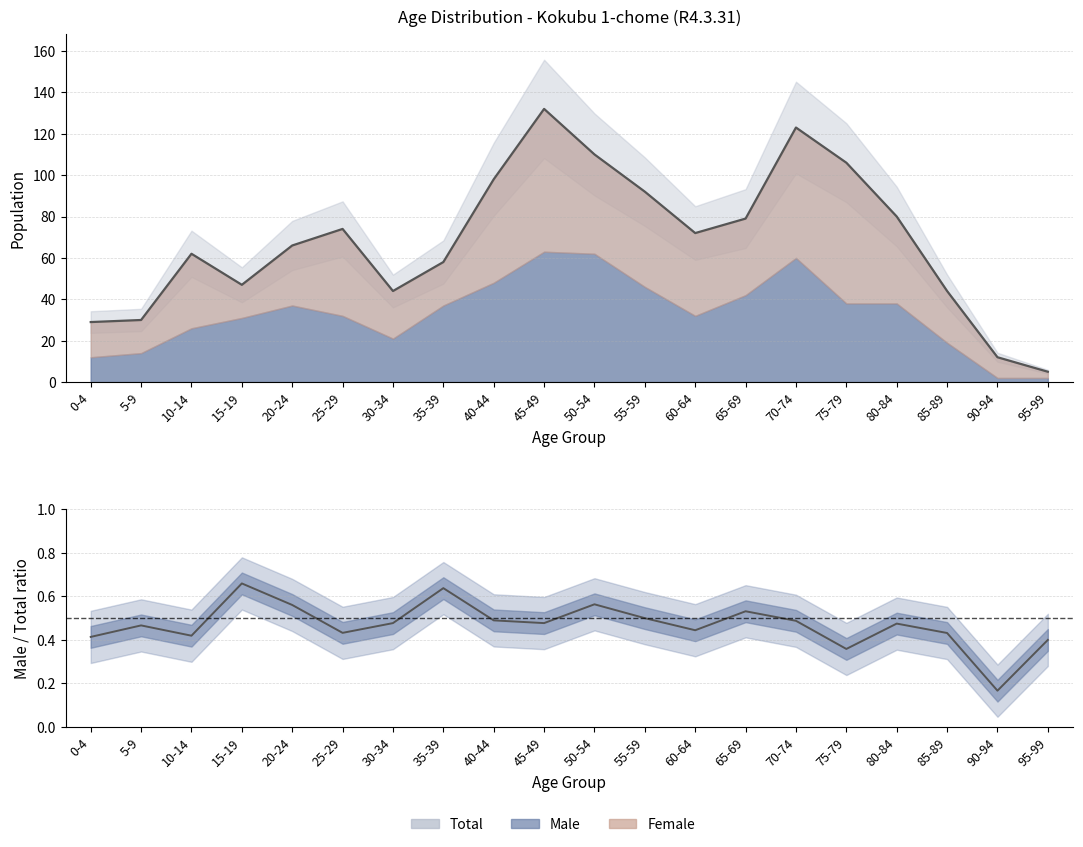

Which series has the largest range (max minus min)?

Total